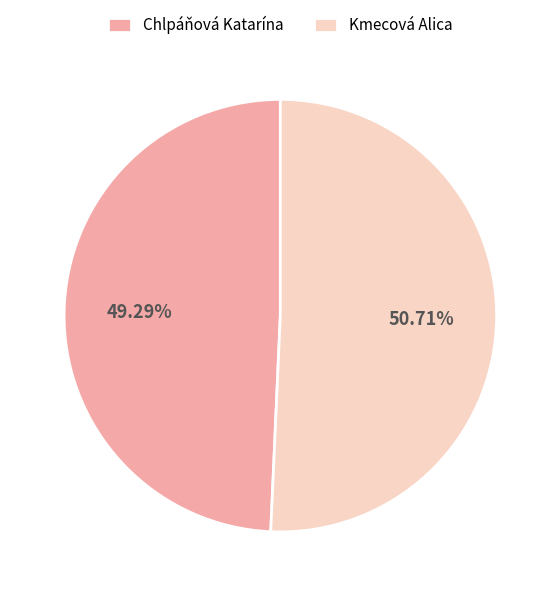

What is the smallest slice in the pie chart?

Chlpáňová Katarína